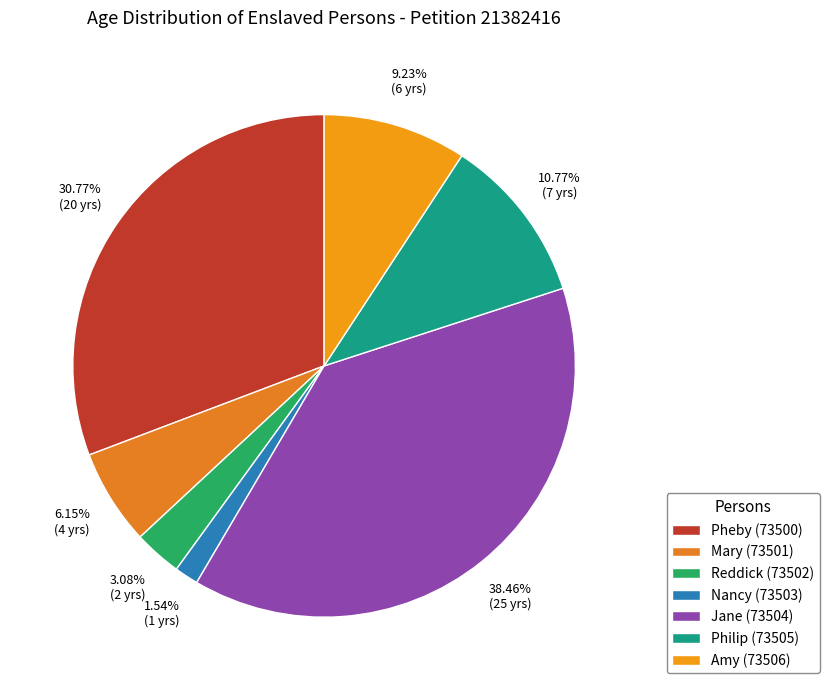

How much of the chart is everything except Nancy (73503)?

98.5%